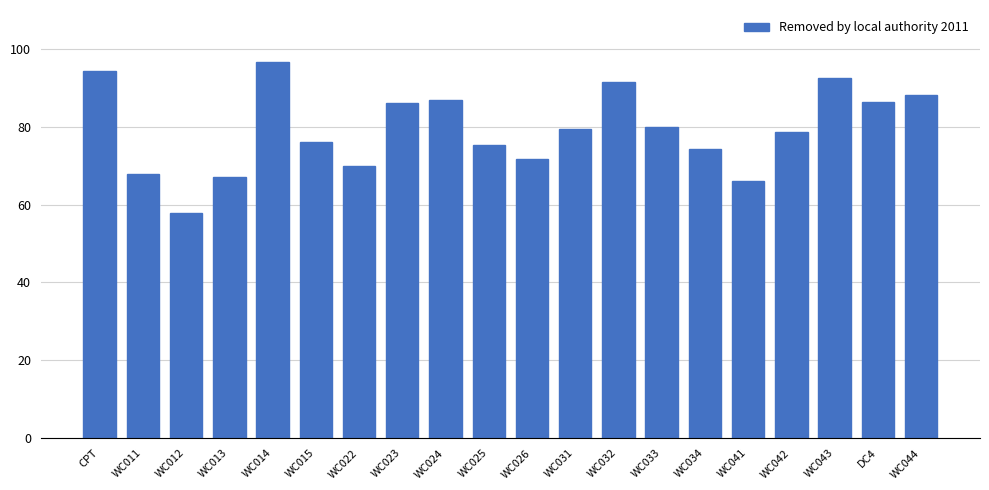

At which category does the chart reach its minimum across all series?

WC012